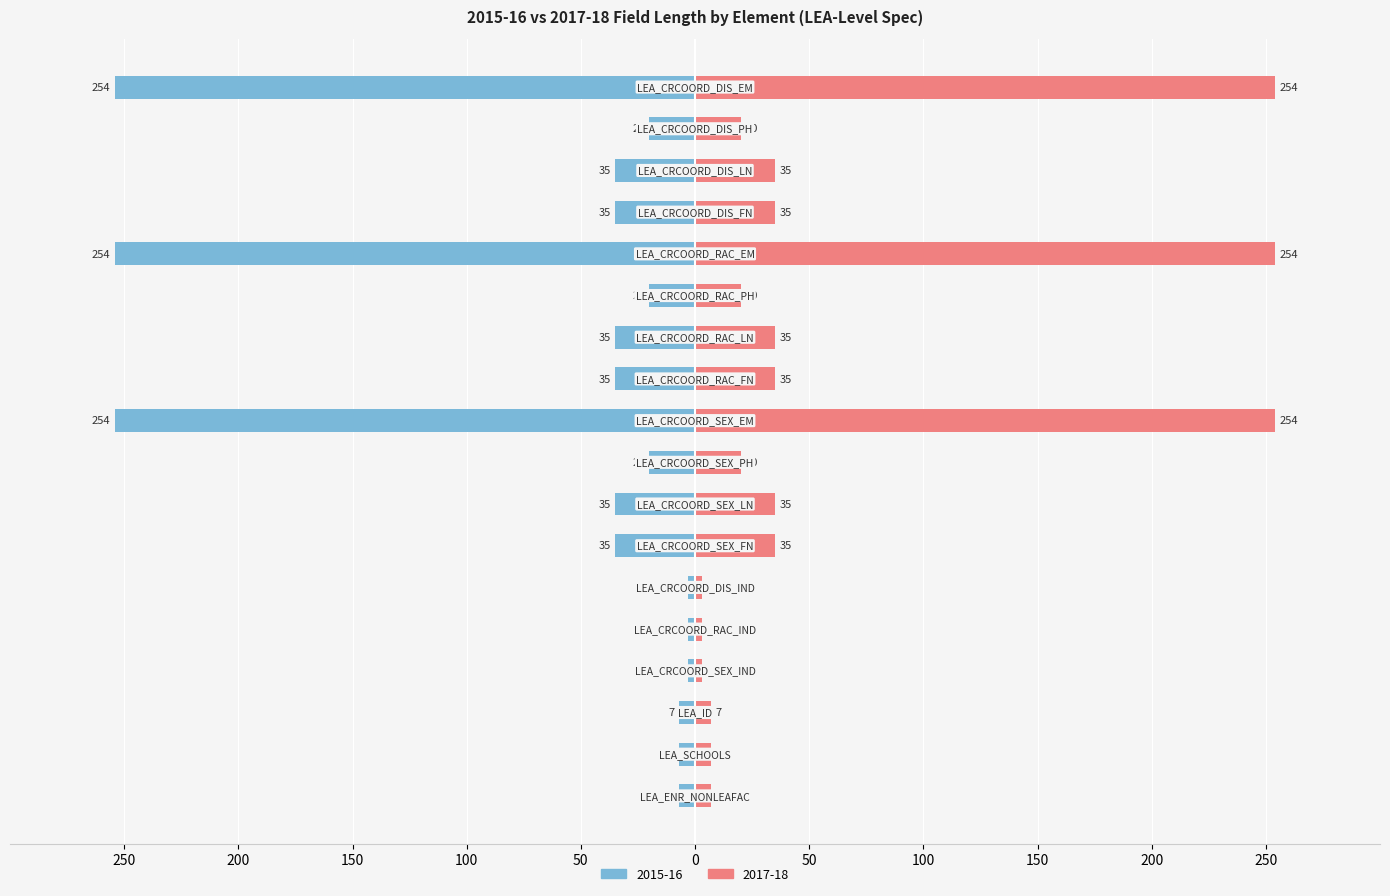

Rank the series by their maximum value, from lowest to highest.

2015-16, 2017-18